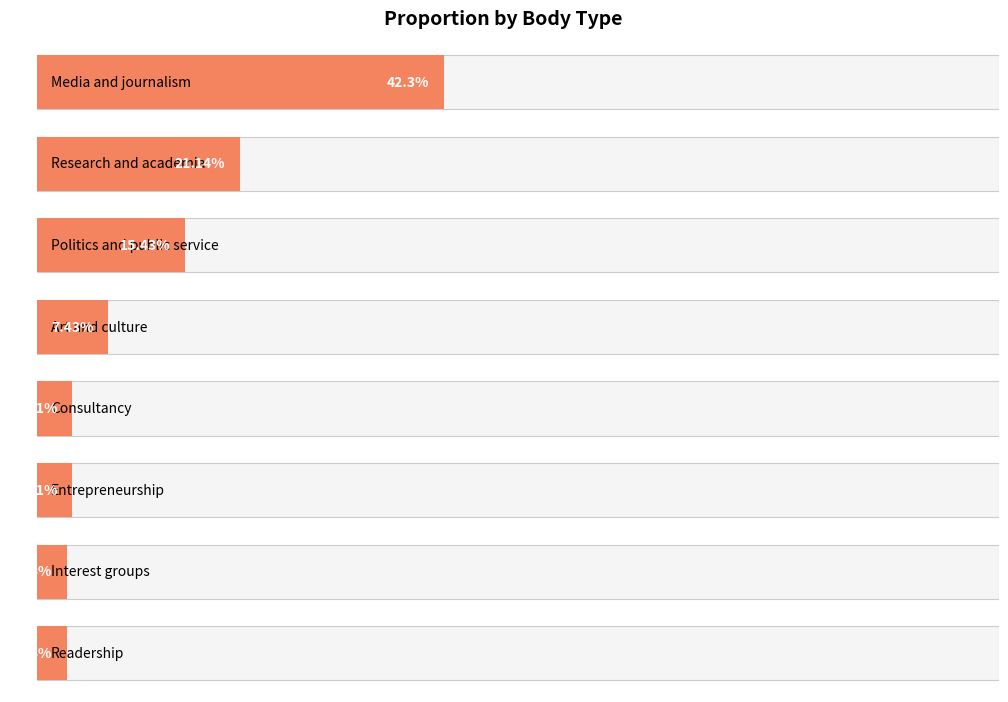

What is the maximum value shown in the chart?

42.3